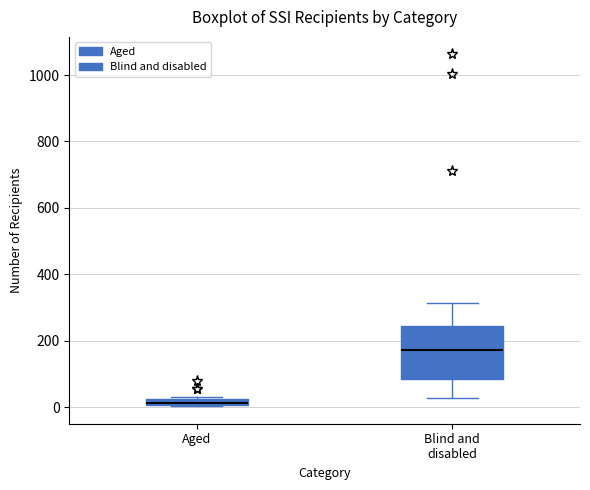

Comparing the boxes themselves (not the whiskers), which one is the tallest?

Blind and disabled